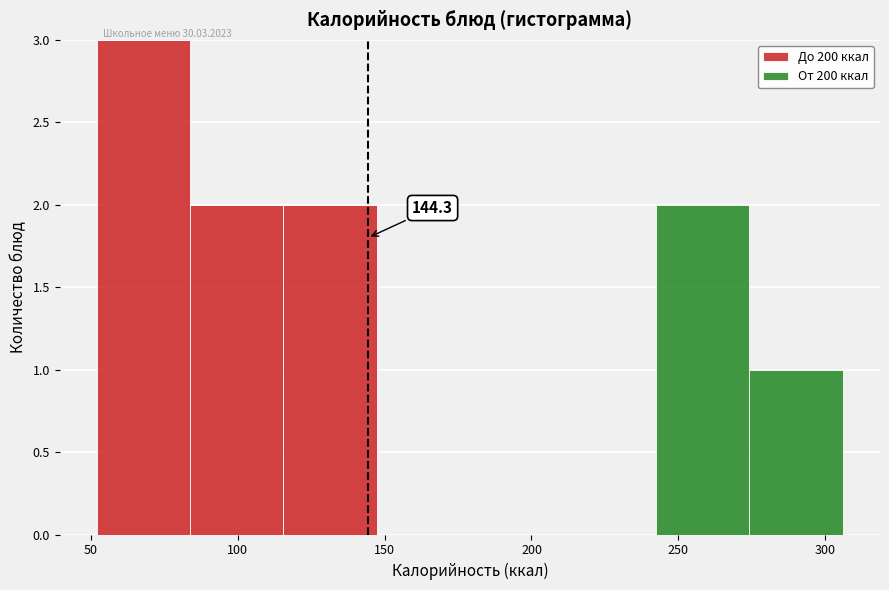

Which range on the x-axis has the tallest stacked bar (by total height)?

50 to 85